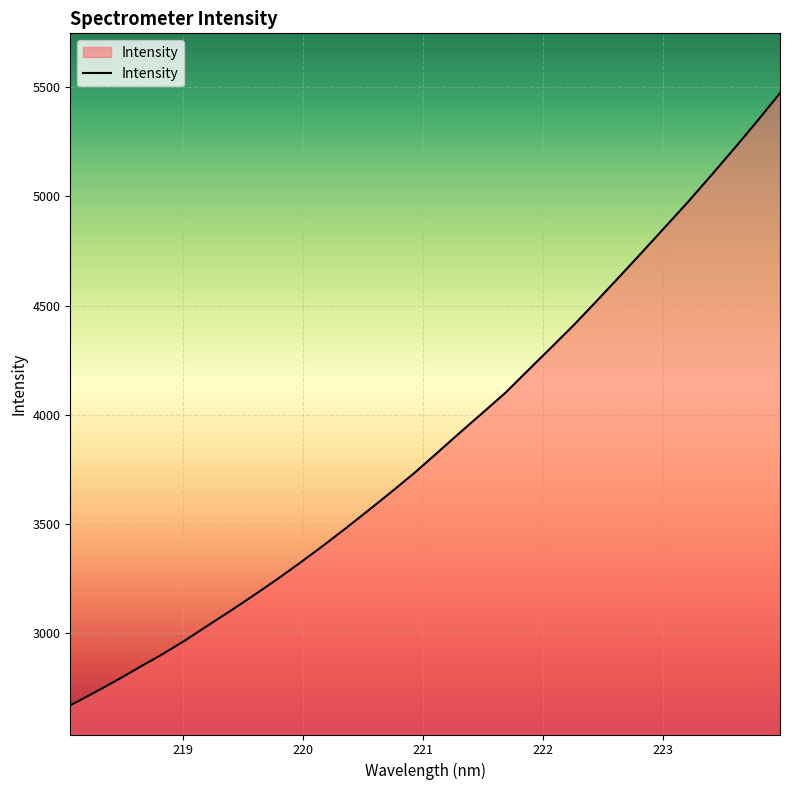

How many lines are shown in the chart?

1